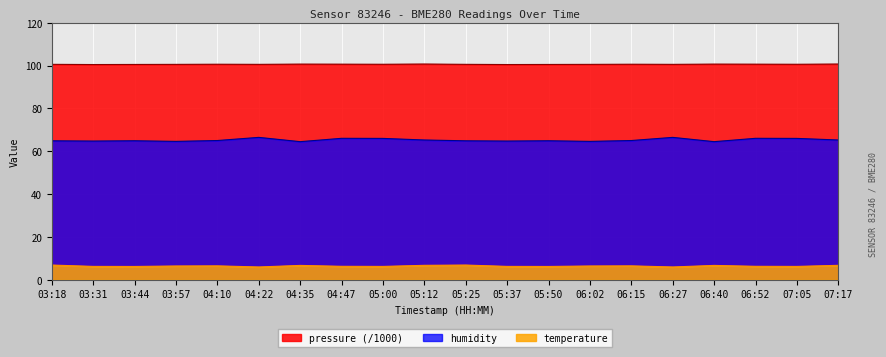

What are all the series names shown in the legend?

pressure (/1000), humidity, temperature